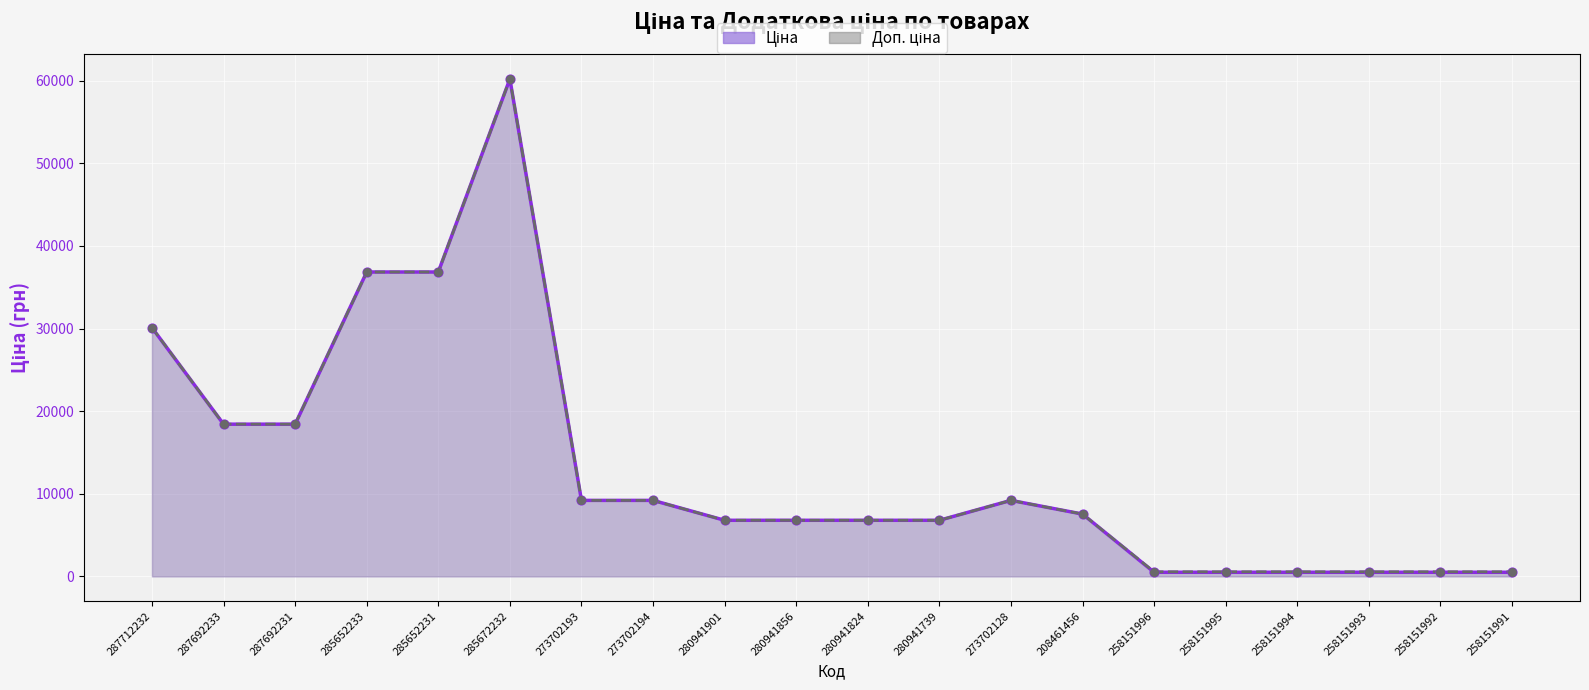

Which series has the largest total across all categories?

Доп. ціна